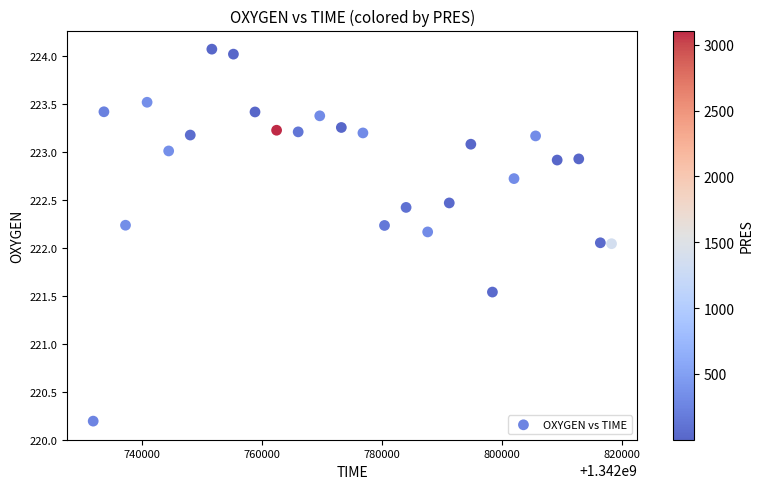

What is the range of X values (max minus min)?

86458.0